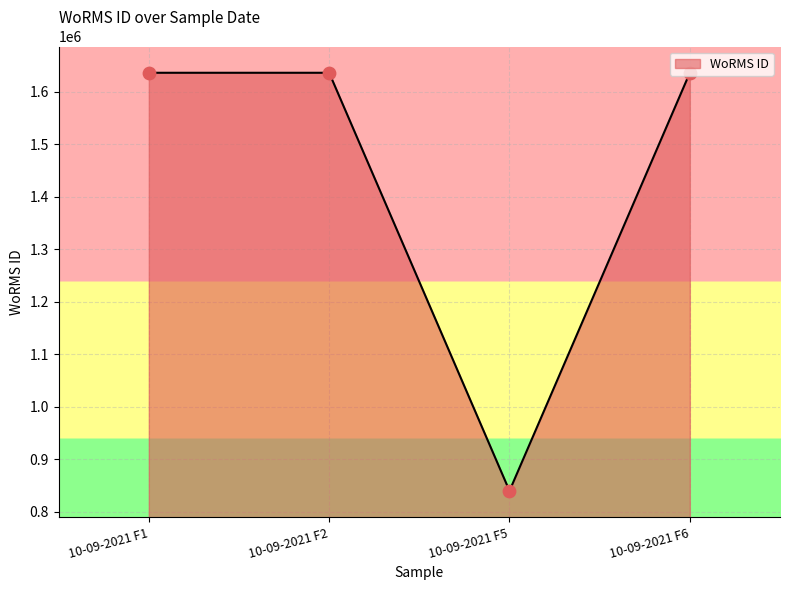

Between 10-09-2021 F1 and 10-09-2021 F5, which is larger?

10-09-2021 F1